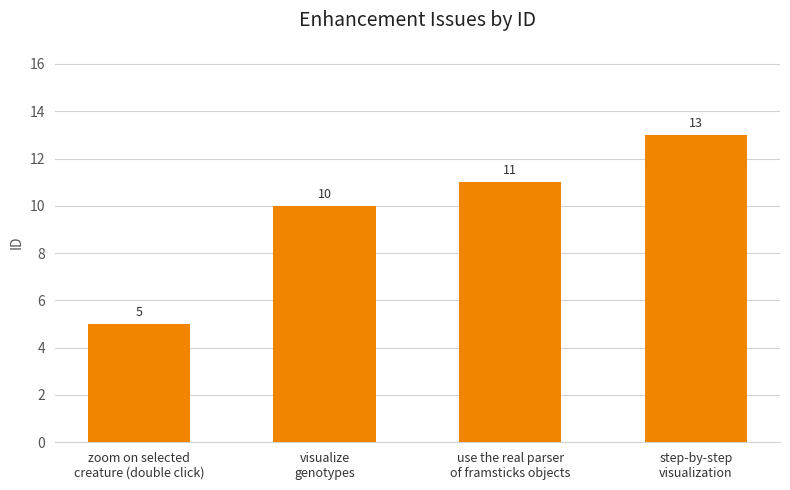

True or false: the data shows 15 at use the real parser
of framsticks objects.

False